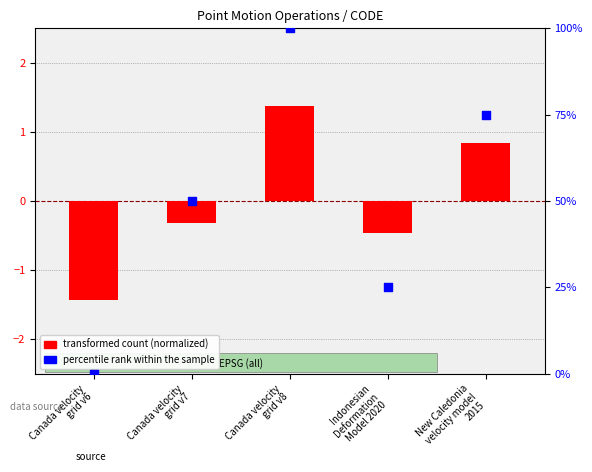

What is the change in value from Canada velocity
grid v6 to Canada velocity
grid v8?

+100